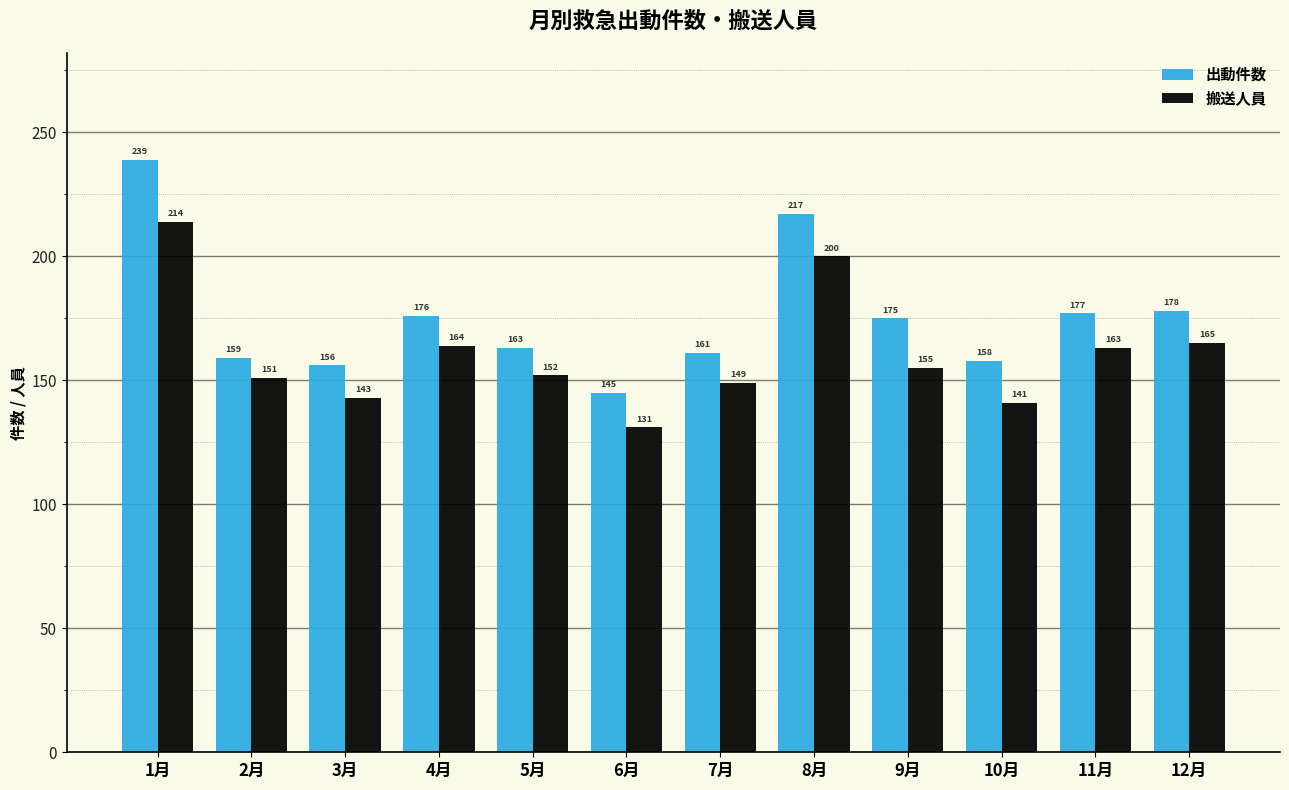

Reading left to right, transcribe all the data shown in this chart.

出動件数: 1月=239	2月=159	3月=156	4月=176	5月=163	6月=145	7月=161	8月=217	9月=175	10月=158	11月=177	12月=178
搬送人員: 1月=214	2月=151	3月=143	4月=164	5月=152	6月=131	7月=149	8月=200	9月=155	10月=141	11月=163	12月=165